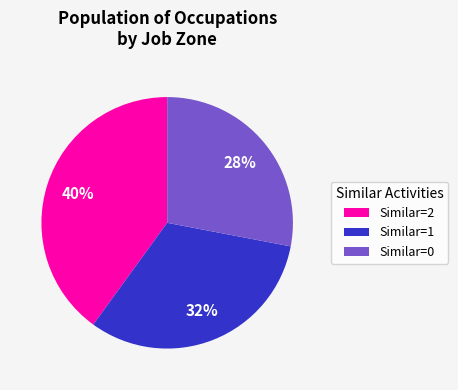

How many segments does this pie chart have?

3